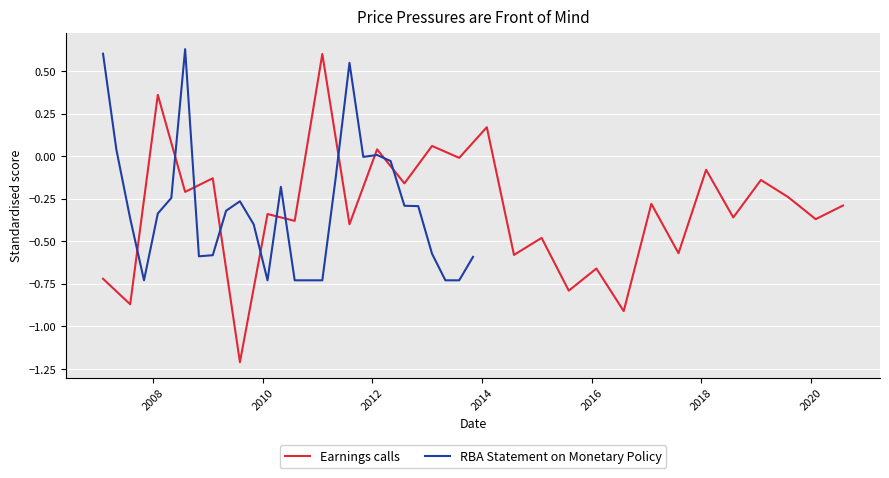

What is the highest value of the Earnings calls series?

0.6